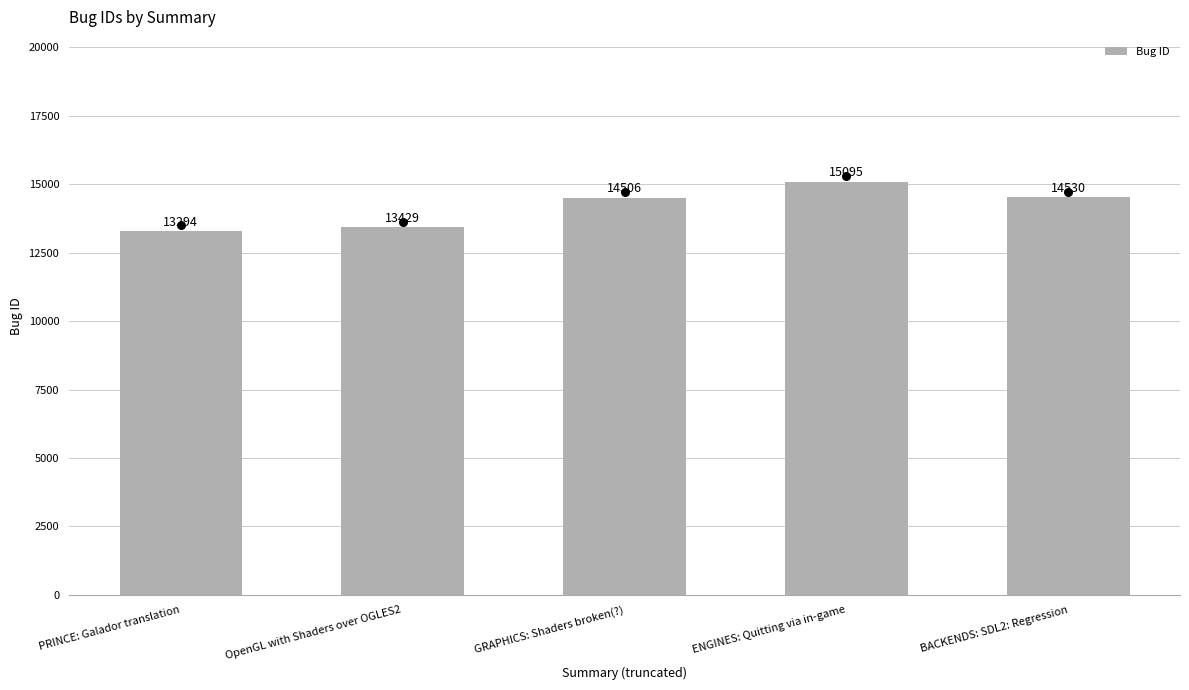

Which has a higher value, ENGINES: Quitting via in-game or PRINCE: Galador translation?

ENGINES: Quitting via in-game